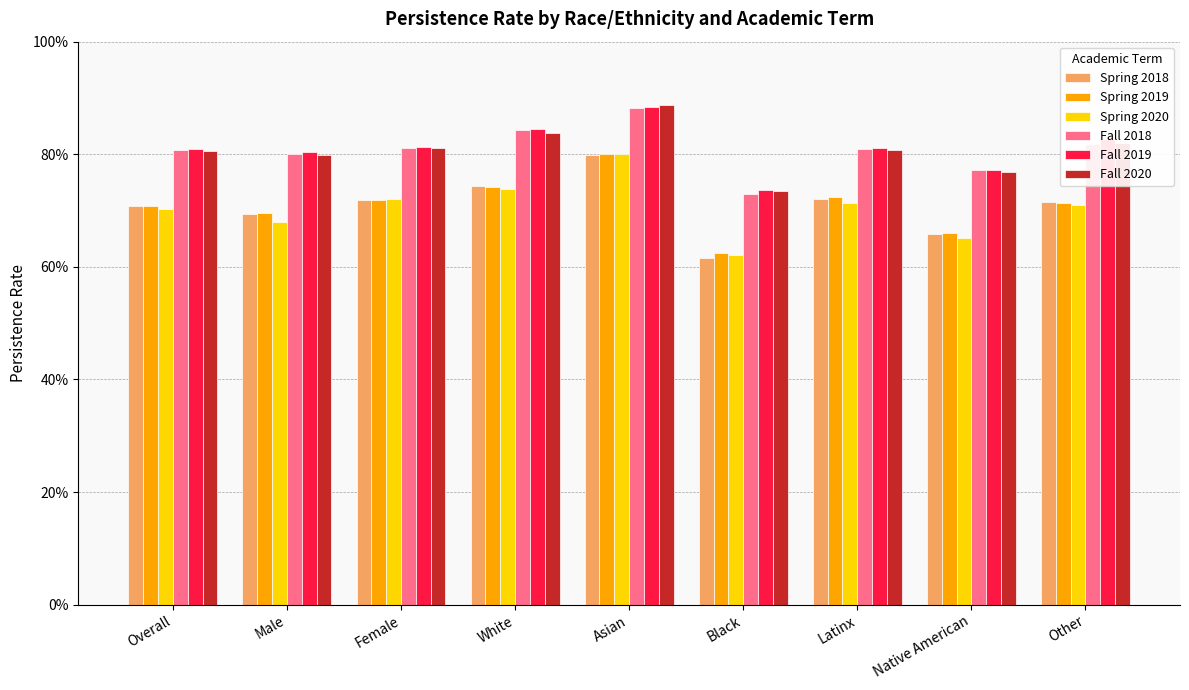

What is the difference between the Fall 2020 values at Latinx and Asian?

0.1